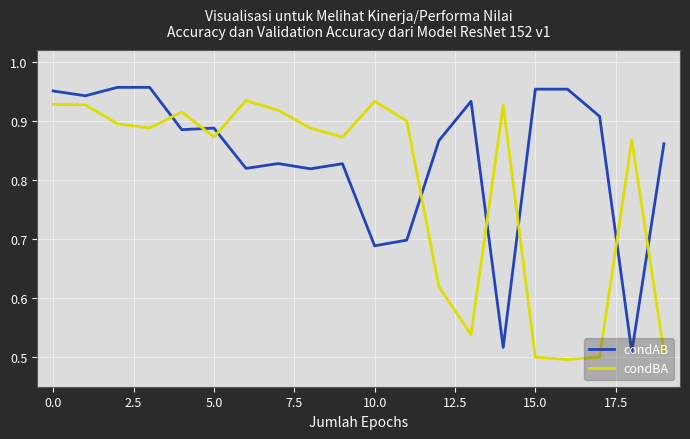

True or false: condAB and condBA cross at least once.

True